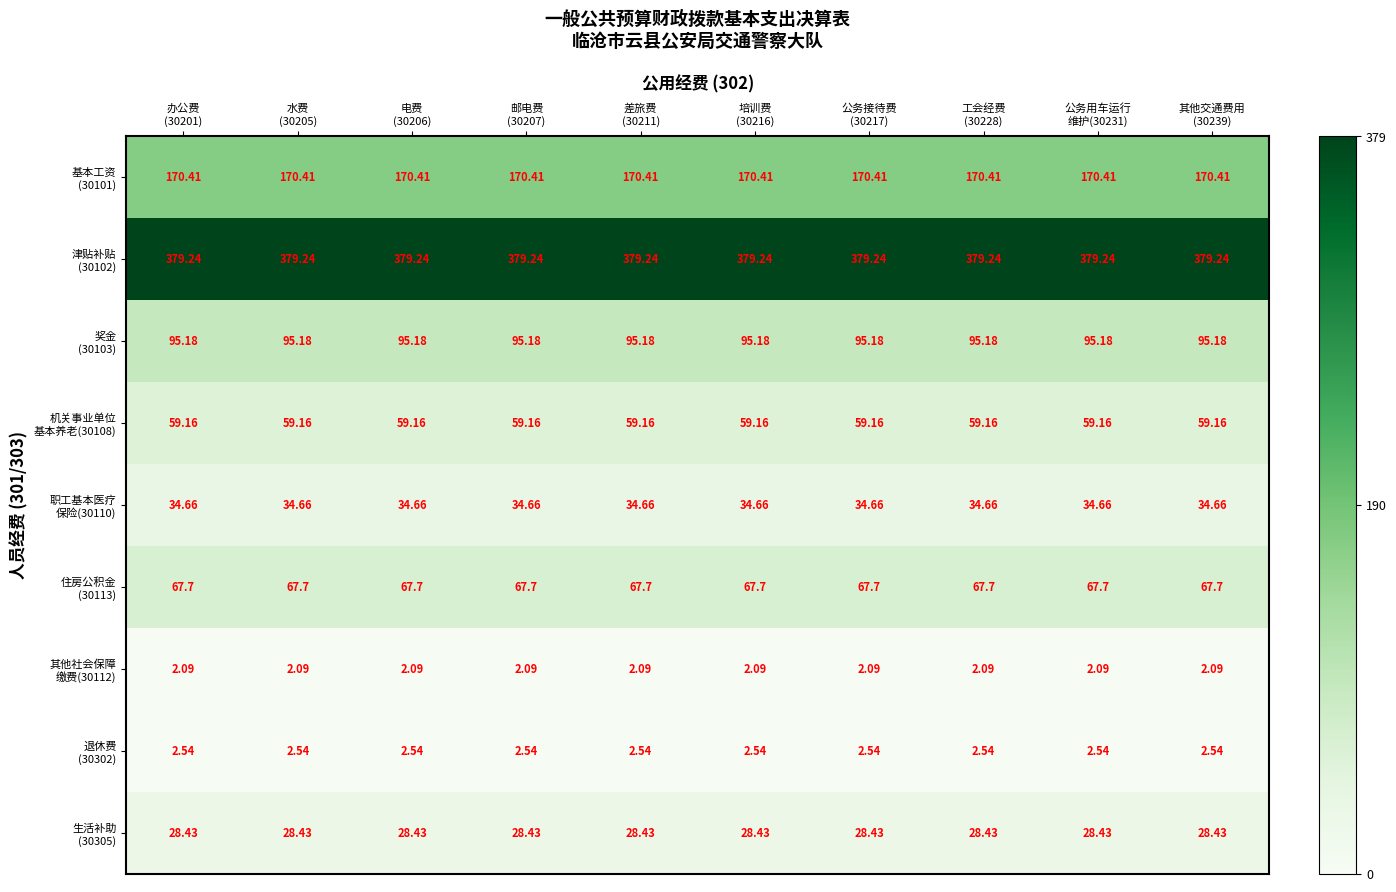

Which category has the lowest value across all series?

办公费
(30201)